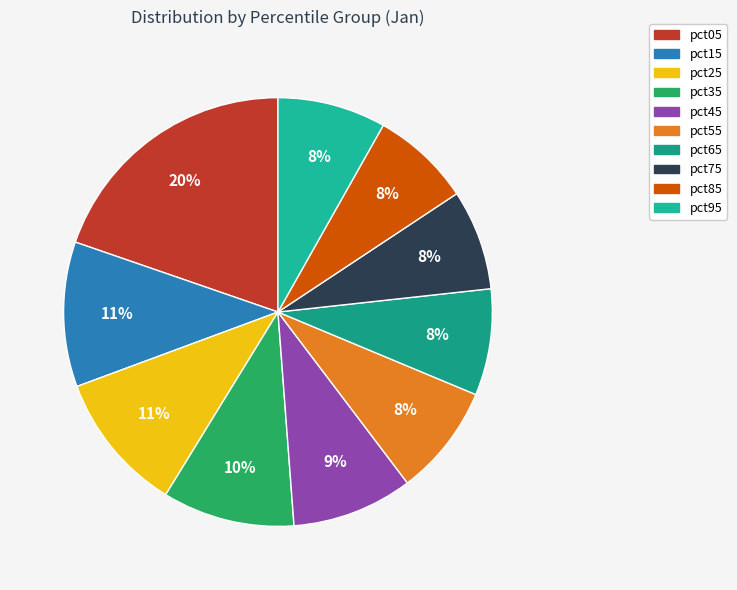

Which has a higher value, pct65 or pct95?

pct95